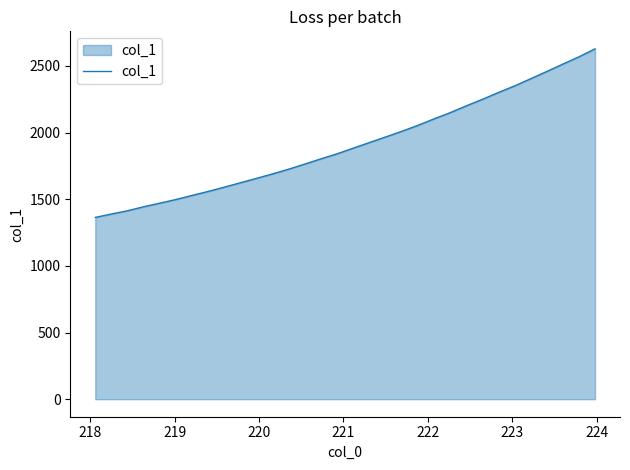

What is the minimum value shown in the chart?

1363.6